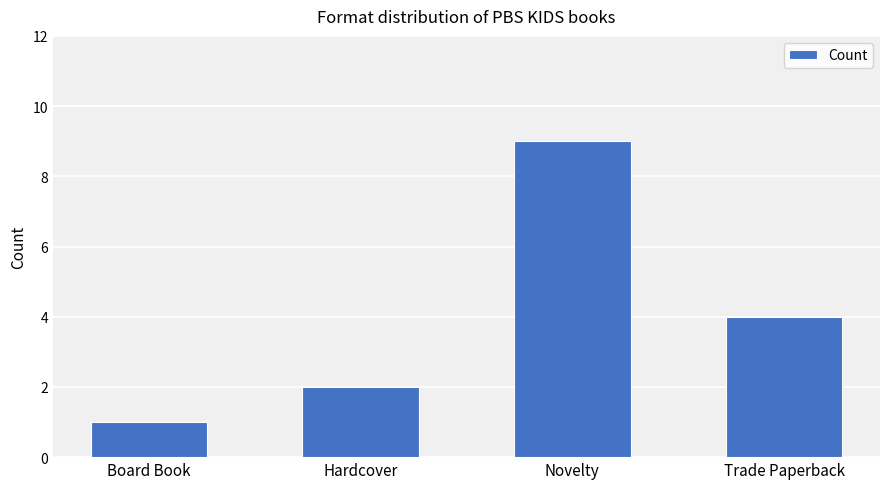

True or false: the data shows 4 at Trade Paperback.

True